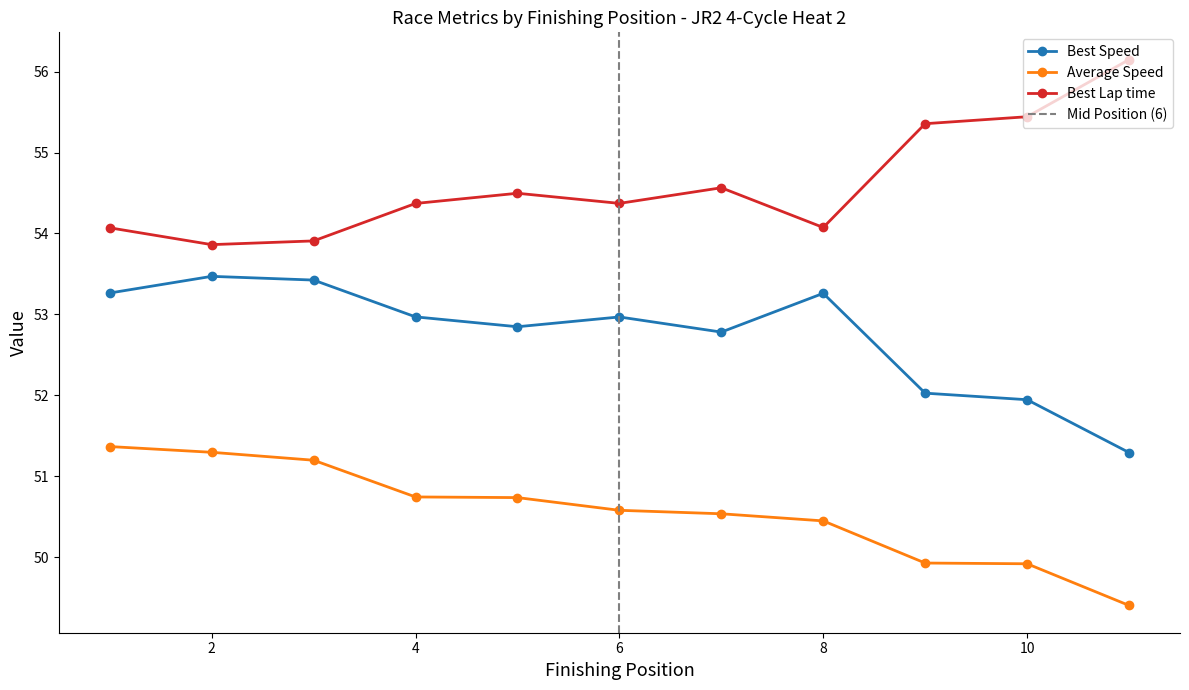

Where does the Best Lap time series first go above 54?

1